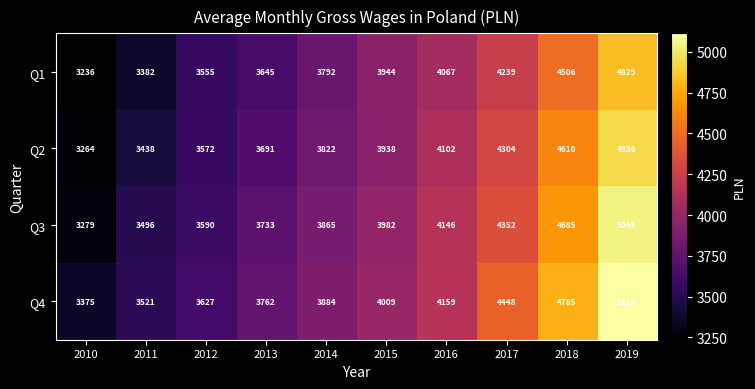

At how many categories does at least one series exceed 5009?

1